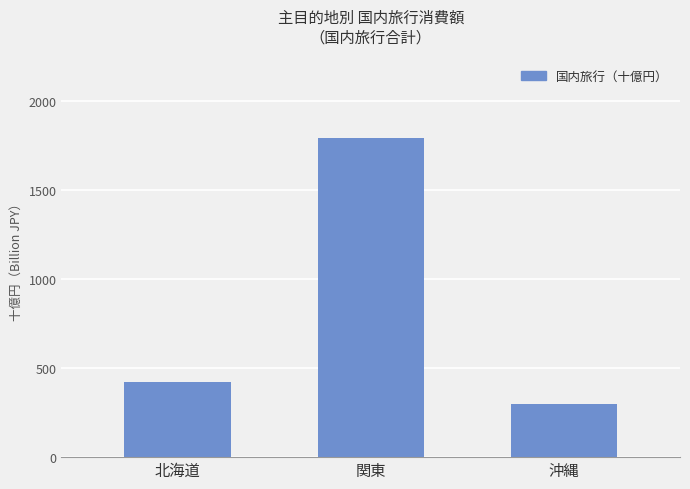

List the labels in order of value, smallest first.

沖縄, 北海道, 関東